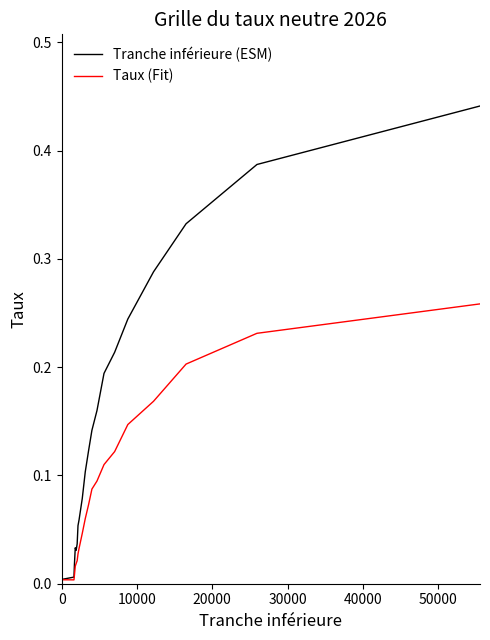

Which series has the largest total across all categories?

Tranche inférieure (ESM)